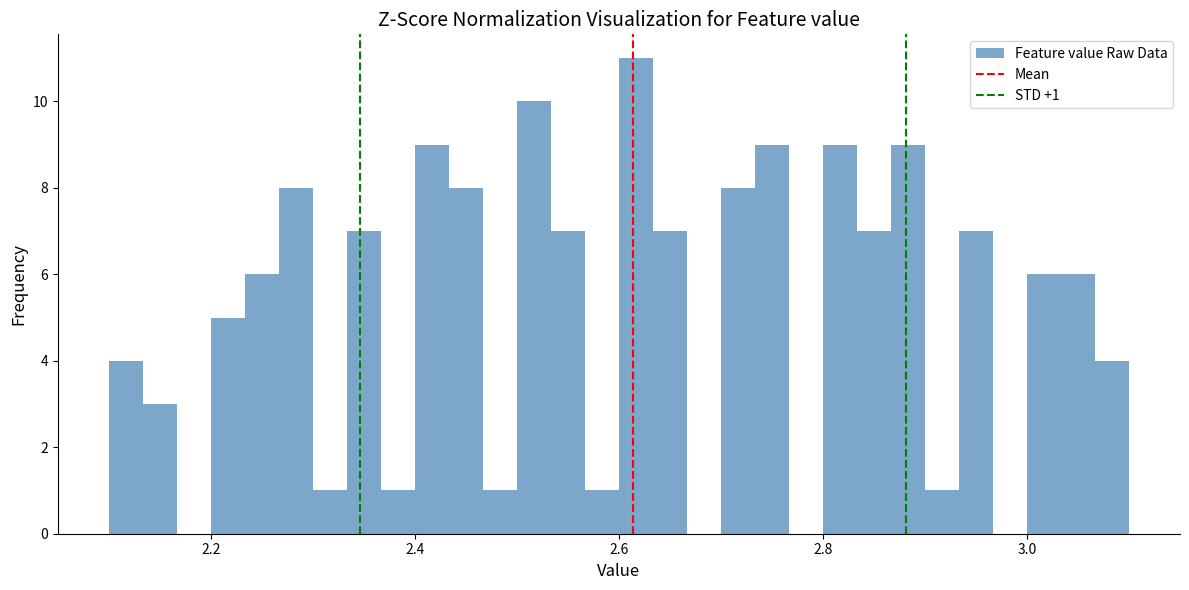

Around what value on the x-axis is the tallest bar? Give the approximate position of its centre, as read against the axis.

2.62